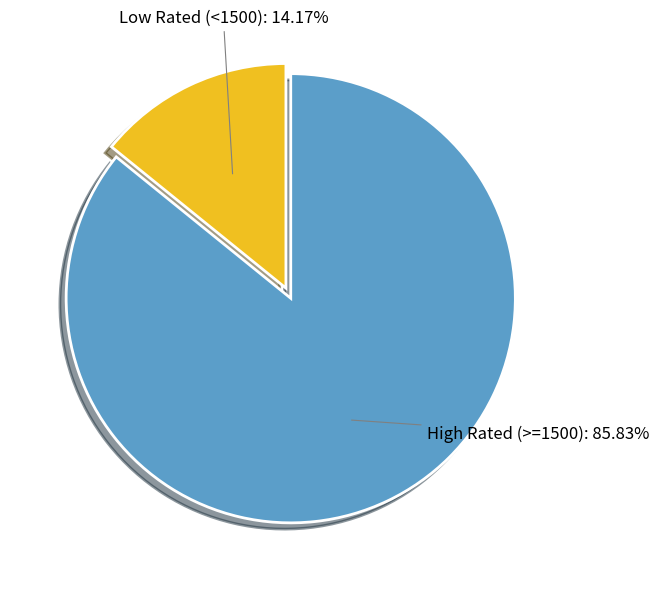

Does any single category account for the majority?

Yes